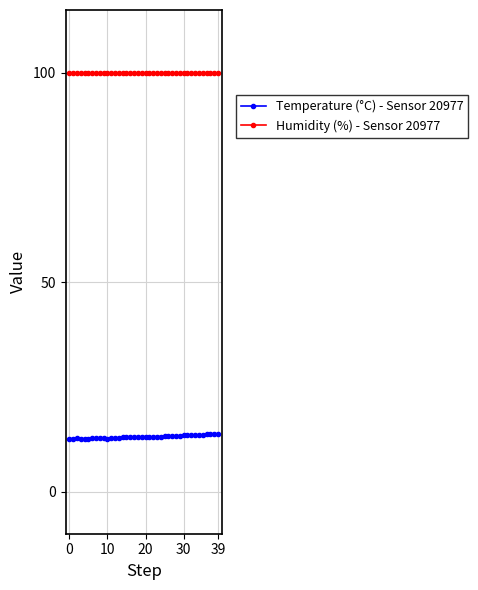

Rank the series by their average value, from highest to lowest.

Humidity (%) - Sensor 20977, Temperature (°C) - Sensor 20977